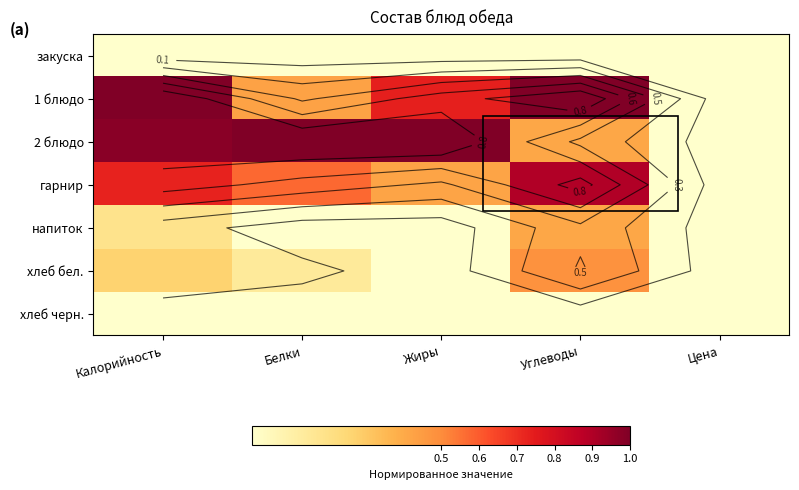

Is the value of хлеб черн. at Калорийность greater than the value of 1 блюдо at Белки?

No